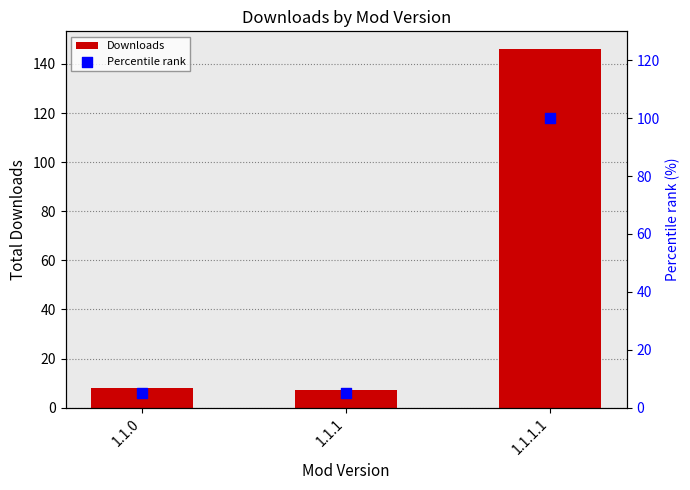

What is the total value across all series at 1.1.1.1?

246